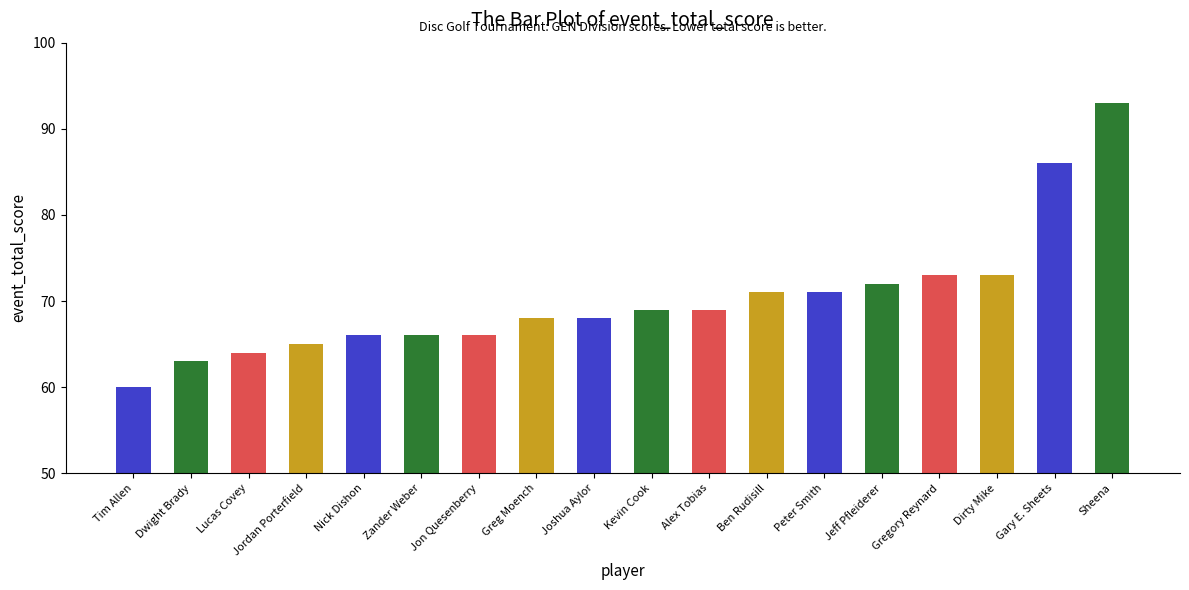

What is the change in value from Jordan Porterfield to Jon Quesenberry?

+1